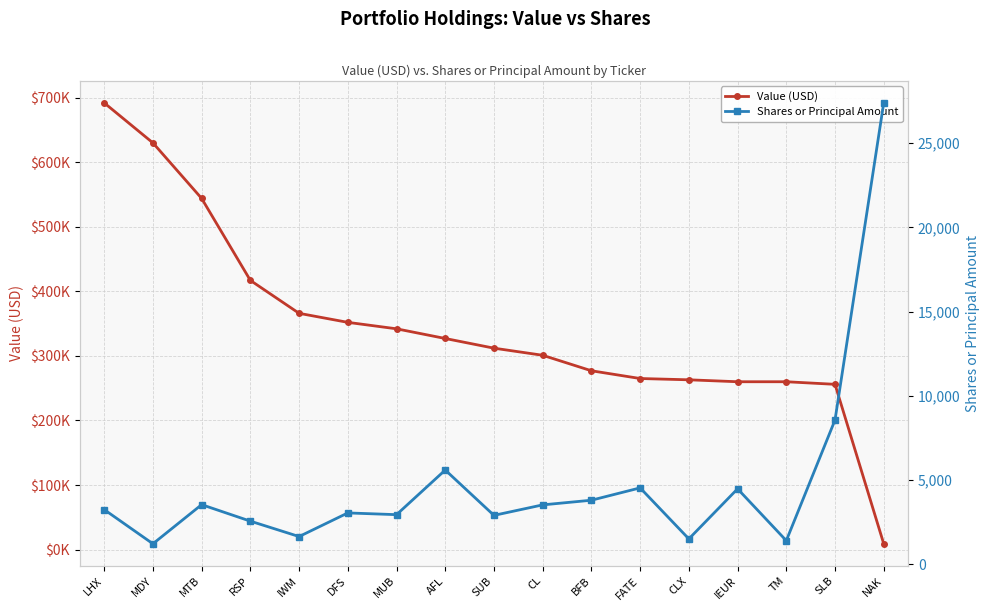

What is the difference between the highest and lowest values at TM?

258597